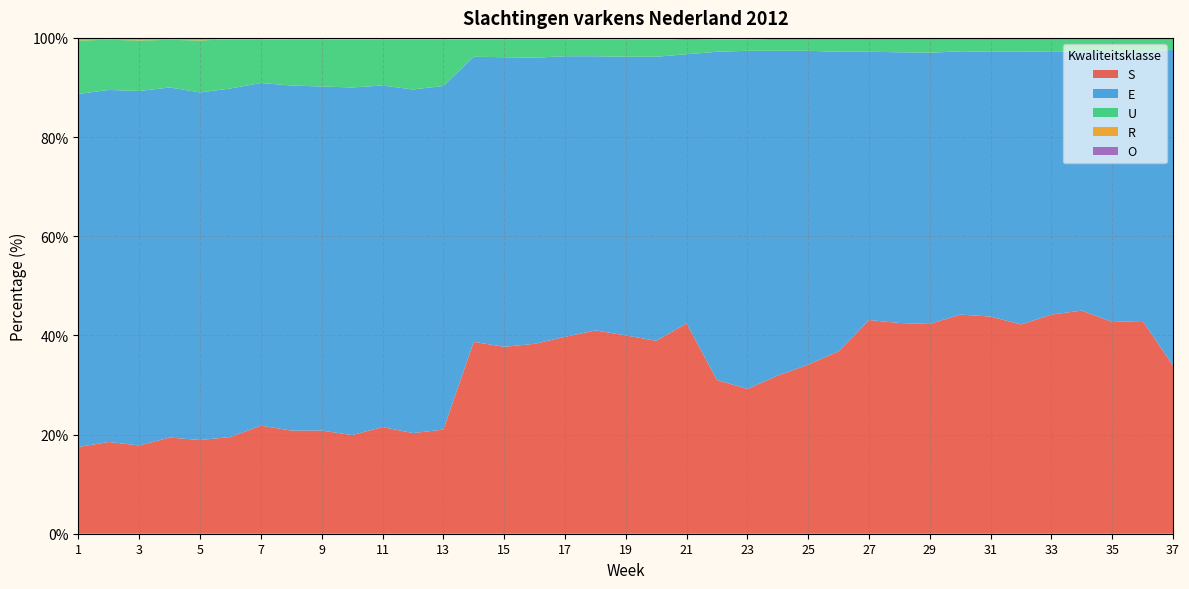

Reading right to left, what are all the values shown in this chart?

S: 37=33.9	36=42.9	35=42.7	34=45.0	33=44.2	32=42.2	31=43.8	30=44.2	29=42.3	28=42.5	27=43.1	26=36.8	25=34.1	24=31.9	23=29.2	22=31.0	21=42.4	20=38.9	19=40.0	18=41.0	17=39.7	16=38.3	15=37.7	14=38.7	13=21.0	12=20.3	11=21.5	10=19.9	9=20.8	8=20.8	7=21.8	6=19.5	5=18.9	4=19.4	3=17.8	2=18.5	1=17.5
E: 37=63.7	36=54.2	35=54.4	34=52.2	33=53.1	32=55.0	31=53.4	30=53.1	29=54.7	28=54.6	27=54.1	26=60.4	25=63.3	24=65.5	23=68.2	22=66.2	21=54.3	20=57.3	19=56.2	18=55.3	17=56.6	16=57.7	15=58.4	14=57.5	13=69.3	12=69.3	11=68.9	10=70.1	9=69.4	8=69.6	7=69.1	6=70.3	5=70.1	4=70.6	3=71.5	2=71.0	1=71.2
U: 37=2.4	36=2.8	35=2.8	34=2.7	33=2.6	32=2.7	31=2.7	30=2.6	29=2.9	28=2.7	27=2.7	26=2.7	25=2.4	24=2.4	23=2.3	22=2.5	21=3.1	20=3.4	19=3.5	18=3.4	17=3.3	16=3.6	15=3.5	14=3.5	13=9.3	12=10.0	11=9.2	10=9.7	9=9.4	8=9.2	7=8.8	6=9.9	5=10.5	4=9.6	3=10.2	2=10.1	1=10.8
R: 37=0.1	36=0.1	35=0.1	34=0.1	33=0.1	32=0.1	31=0.1	30=0.1	29=0.1	28=0.1	27=0.1	26=0.1	25=0.2	24=0.2	23=0.2	22=0.2	21=0.2	20=0.3	19=0.2	18=0.3	17=0.3	16=0.3	15=0.3	14=0.3	13=0.4	12=0.4	11=0.4	10=0.3	9=0.4	8=0.4	7=0.3	6=0.4	5=0.5	4=0.4	3=0.4	2=0.4	1=0.5
O: 37=0.0	36=0.0	35=0.0	34=0.0	33=0.0	32=0.0	31=0.0	30=0.0	29=0.0	28=0.0	27=0.0	26=0.0	25=0.1	24=0.0	23=0.1	22=0.1	21=0.1	20=0.1	19=0.1	18=0.1	17=0.1	16=0.1	15=0.1	14=0.1	13=0.0	12=0.0	11=0.0	10=0.0	9=0.0	8=0.0	7=0.0	6=0.0	5=0.0	4=0.0	3=0.0	2=0.0	1=0.0